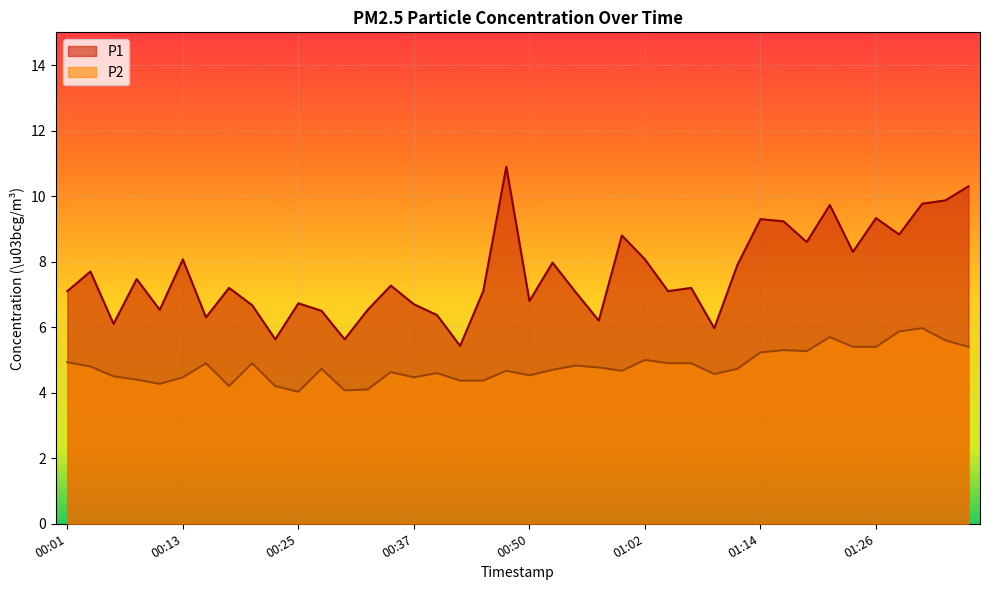

The value of P2 at 00:30 is 6.0. True or false?

False